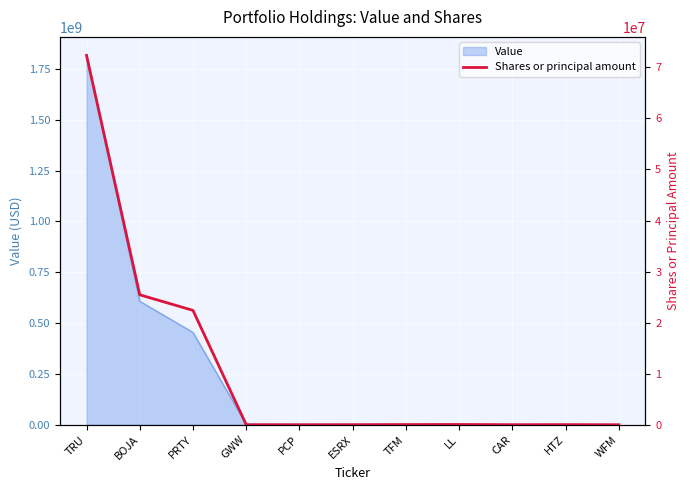

What is the value of the 5th point from the left?

8500